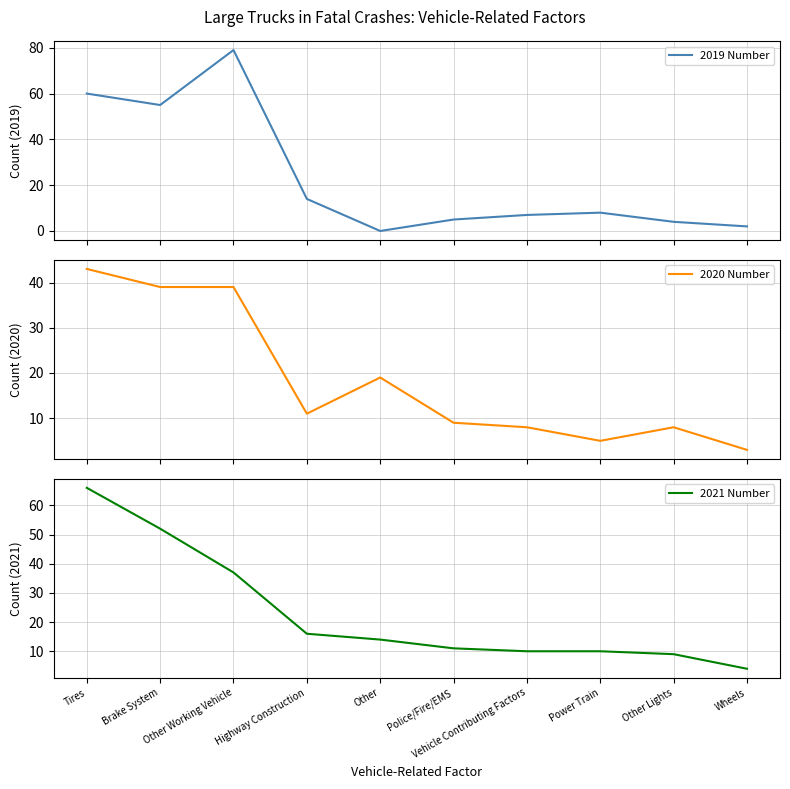

Read the 2019 Number value at Wheels.

2